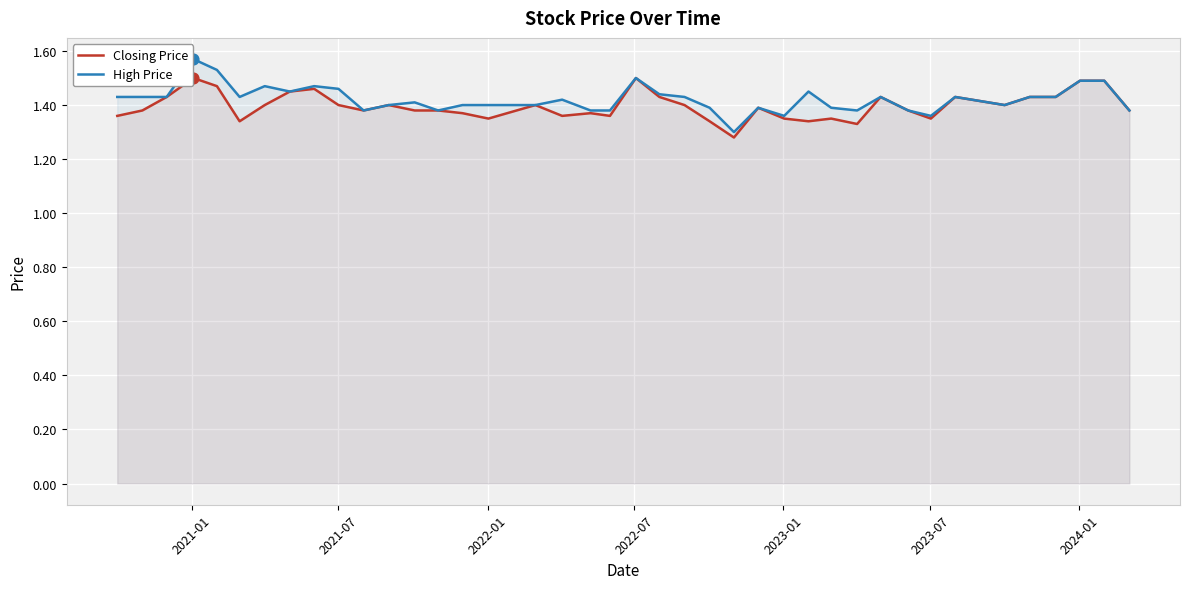

What are all the series names shown in the legend?

Closing Price, High Price